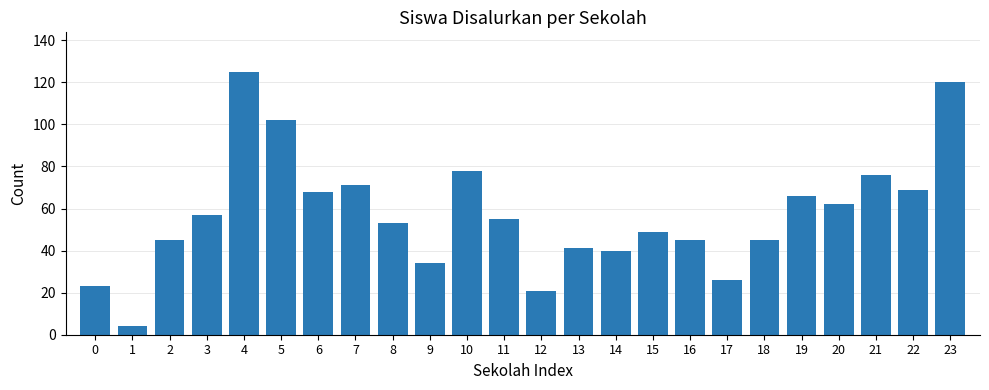

What is the value of the 15th bar from the left?

40